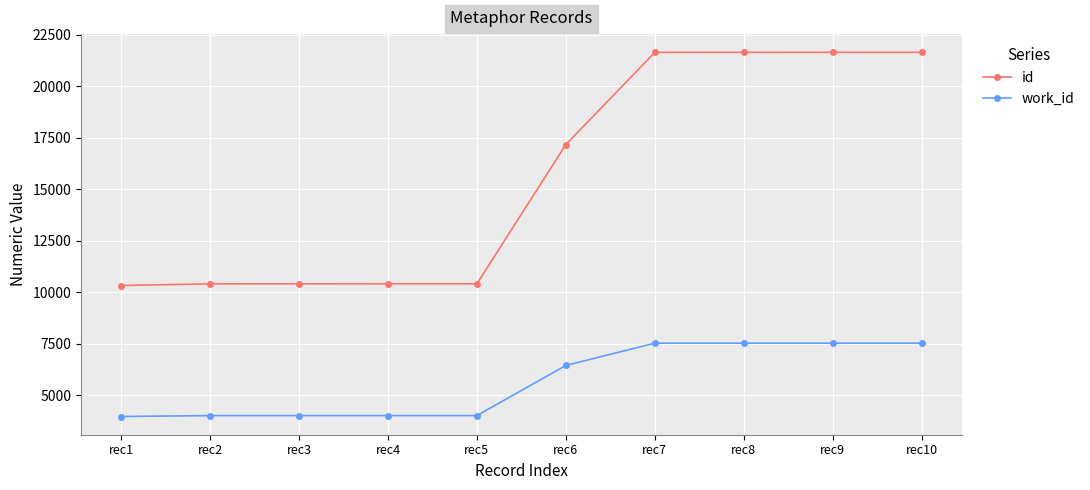

What is the average value of the work_id series?

5669